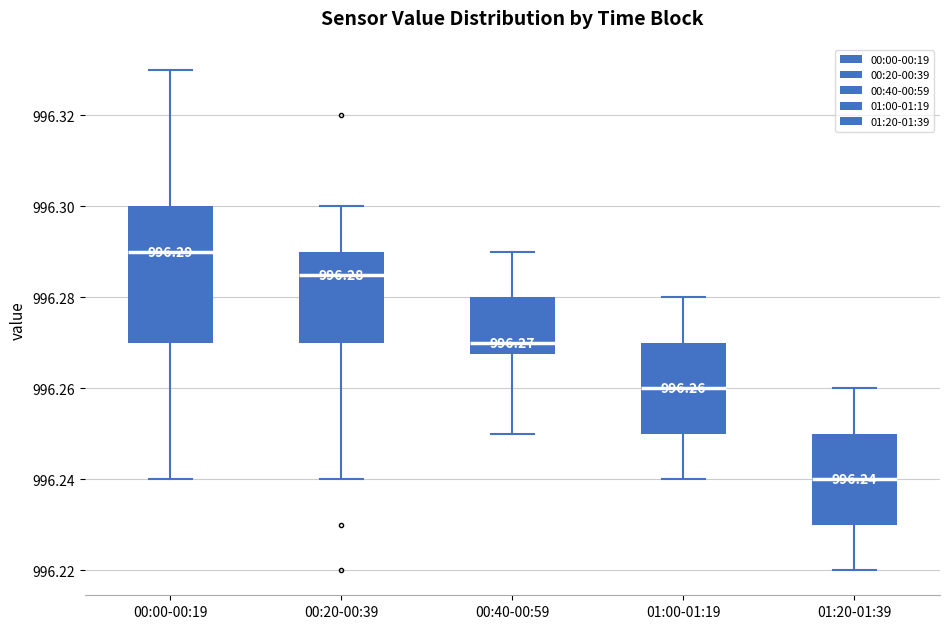

Which box's median line is the lowest?

01:20-01:39